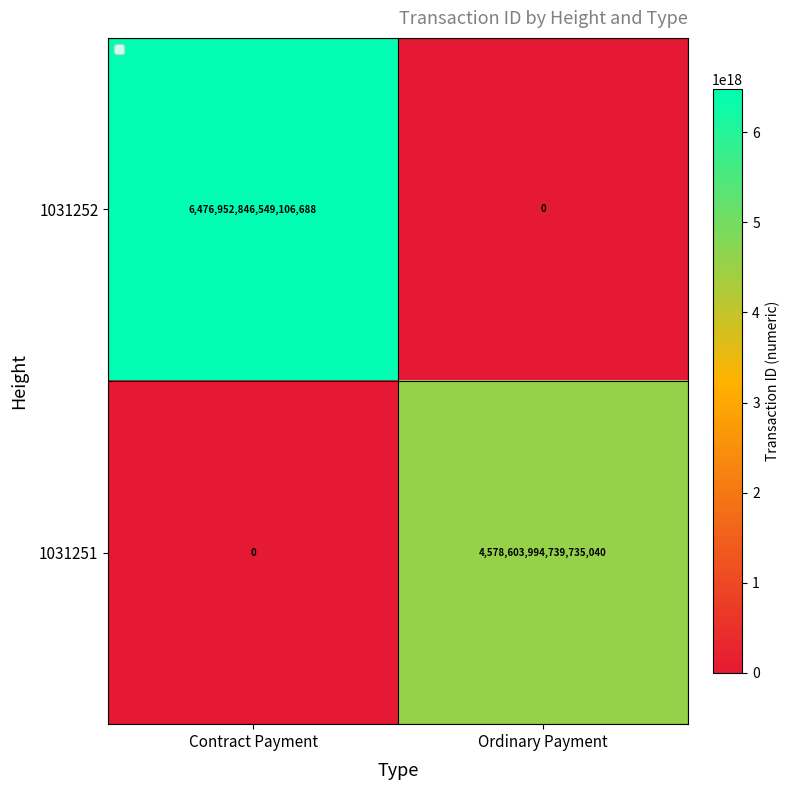

At which label is 1031252 closest to 3238476423274553344?

Contract Payment